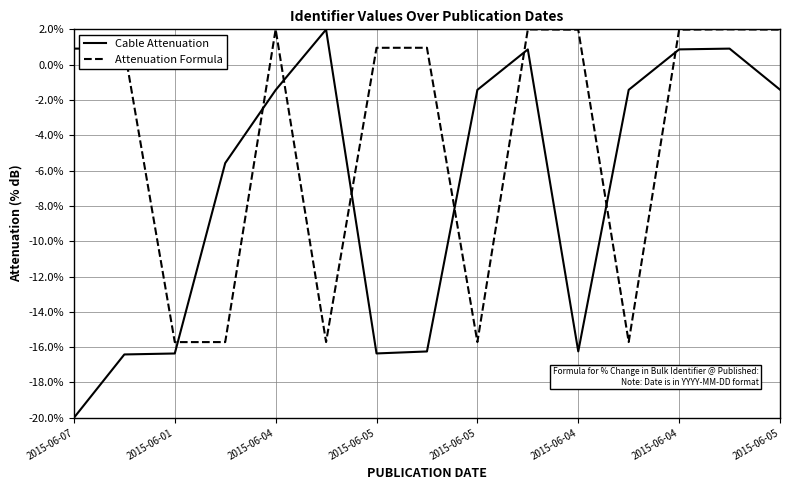

What is the greatest value displayed?

2.0